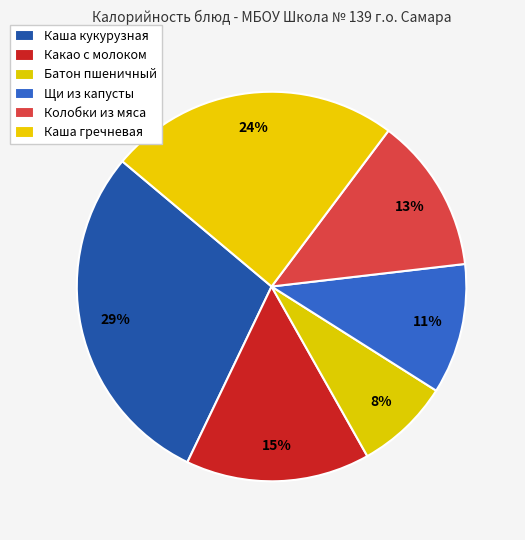

True or false: Щи из капусты accounts for 17% of the total.

False